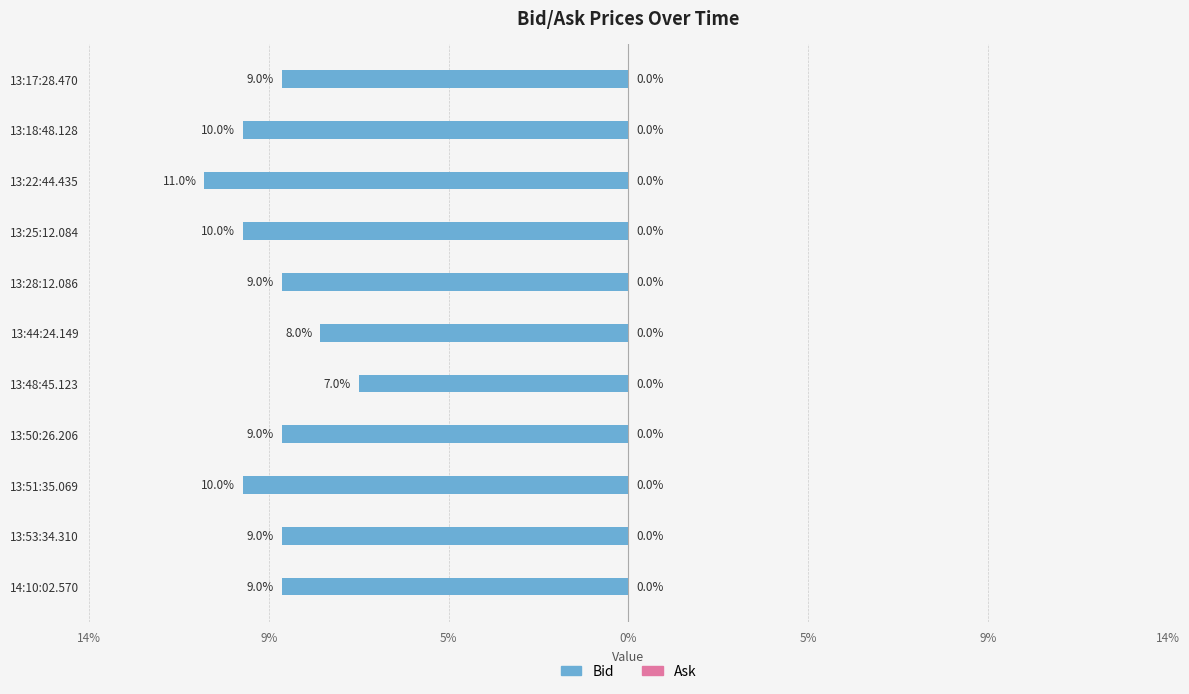

Are the bars horizontal?

Yes